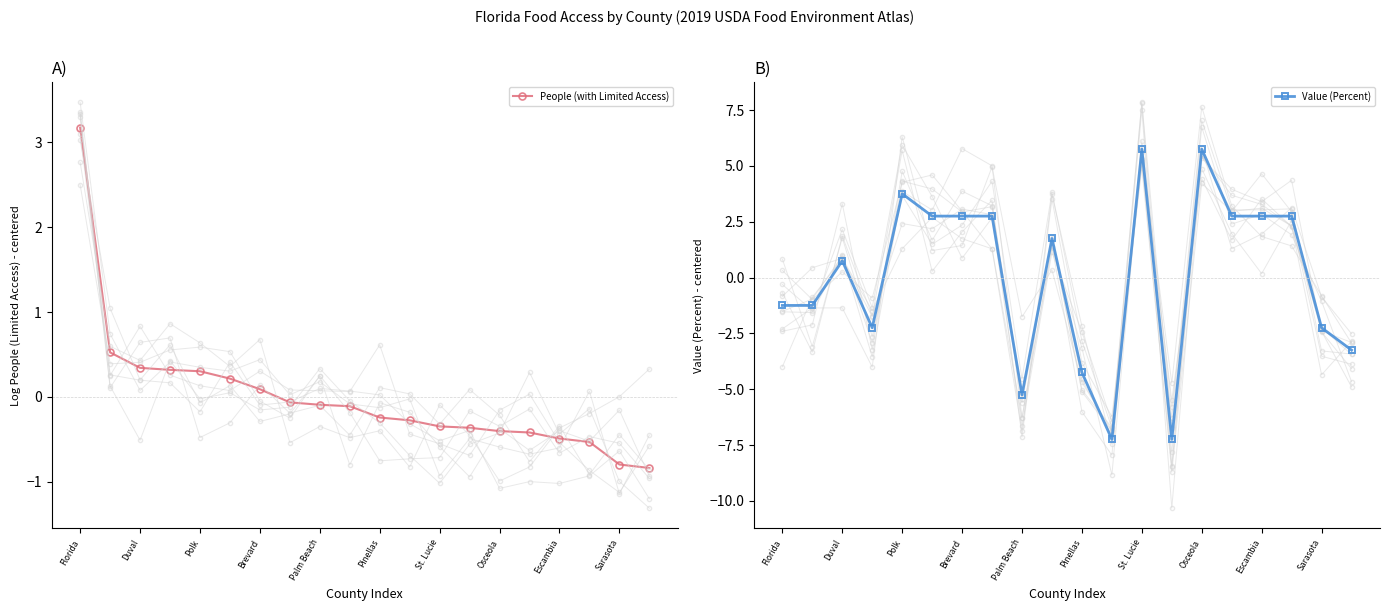

What value does the People (with Limited Access) series have at St. Lucie?

-0.3